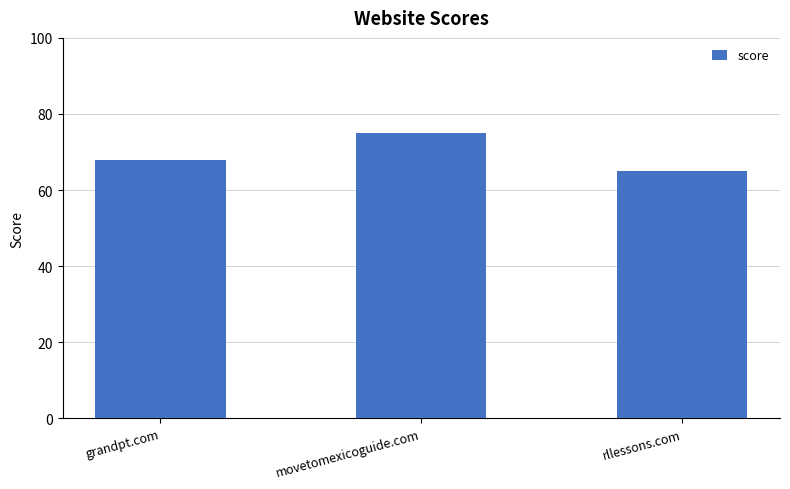

What is the sum of the values at grandpt.com and rllessons.com?

133